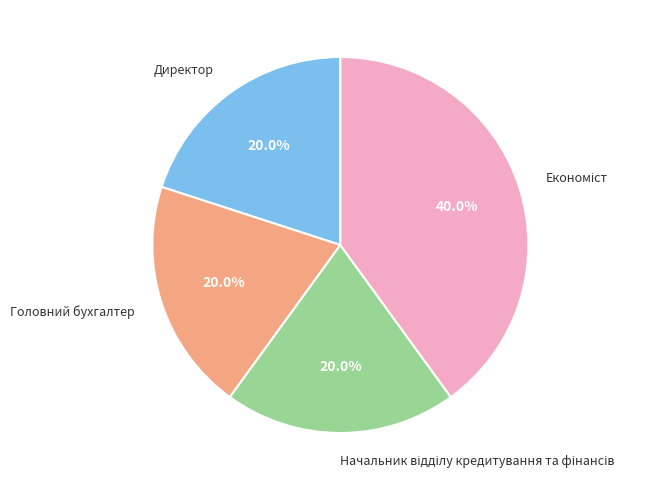

Does any single category account for the majority?

No